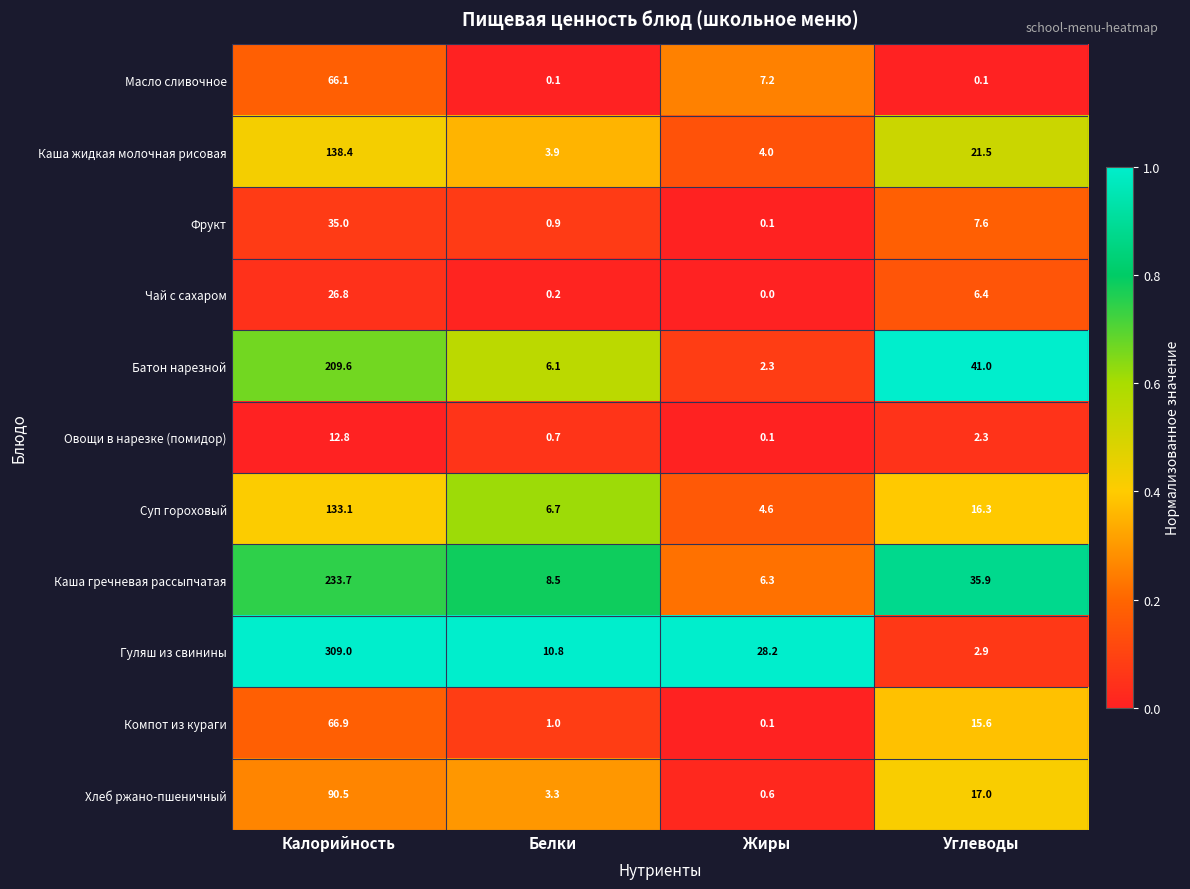

What is the maximum value for Каша жидкая молочная рисовая?

138.4